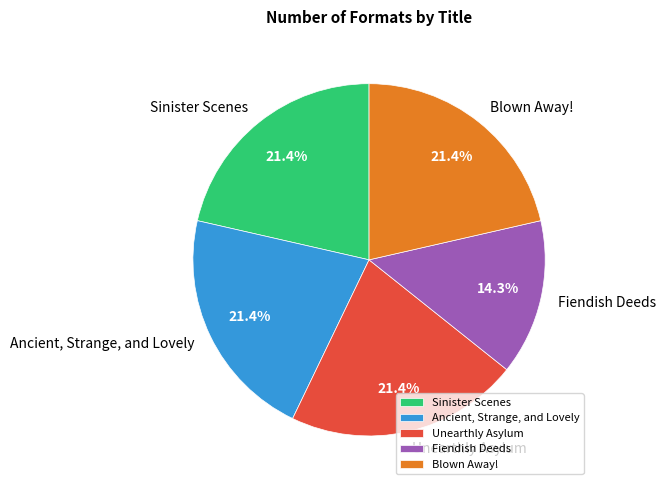

Do Blown Away! and Fiendish Deeds together represent more than half of the pie?

No